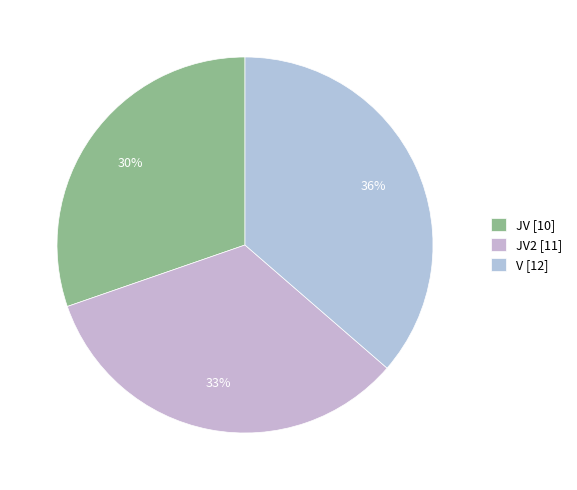

Which category has the smallest portion of the pie?

JV [10]